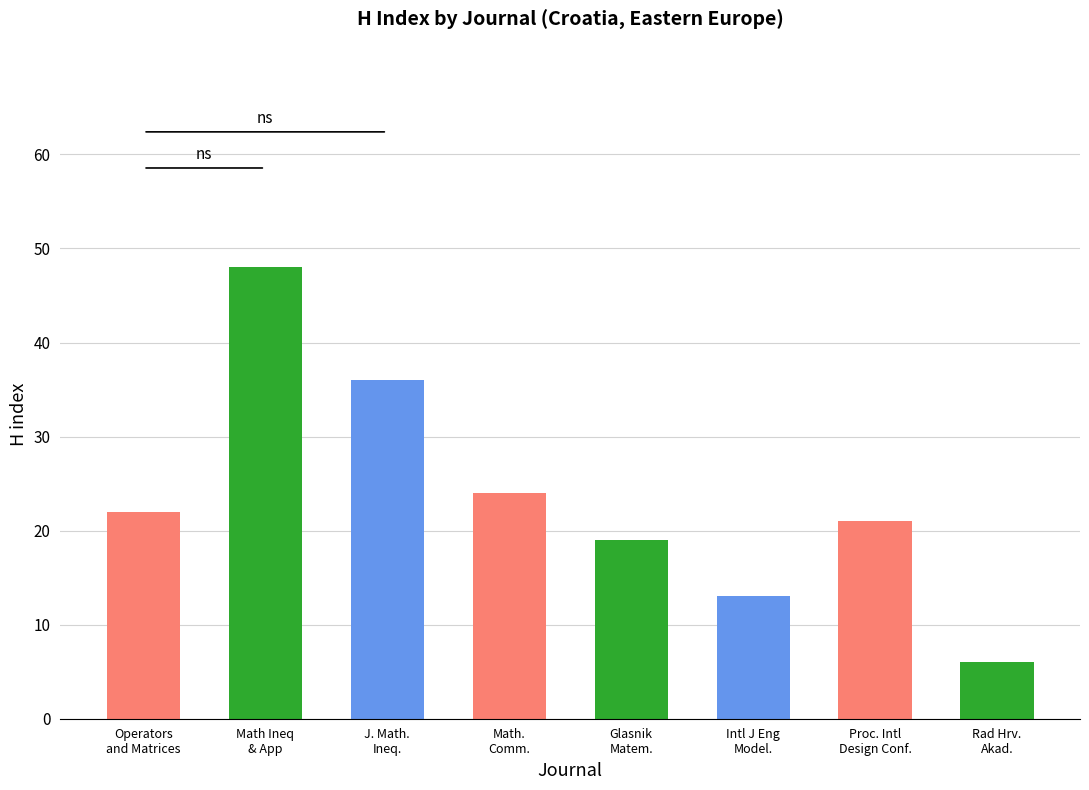

Reading left to right, what are all the values shown in this chart?

Operators
and Matrices=22	Math Ineq
& App=48	J. Math.
Ineq.=36	Math.
Comm.=24	Glasnik
Matem.=19	Intl J Eng
Model.=13	Proc. Intl
Design Conf.=21	Rad Hrv.
Akad.=6